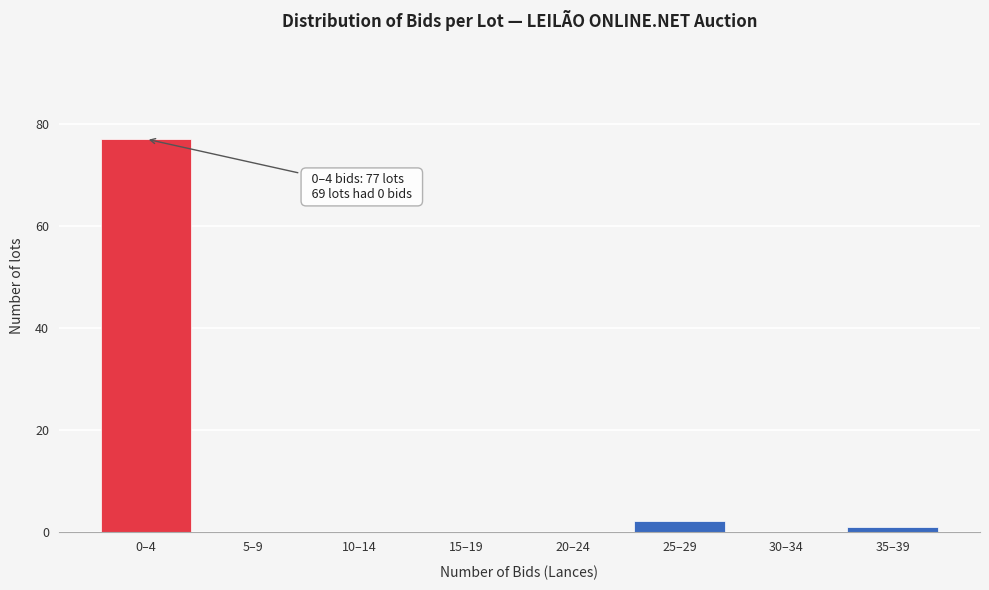

Reading left to right, what are all the values shown in this chart?

0–4=77	5–9=0	10–14=0	15–19=0	20–24=0	25–29=2	30–34=0	35–39=1